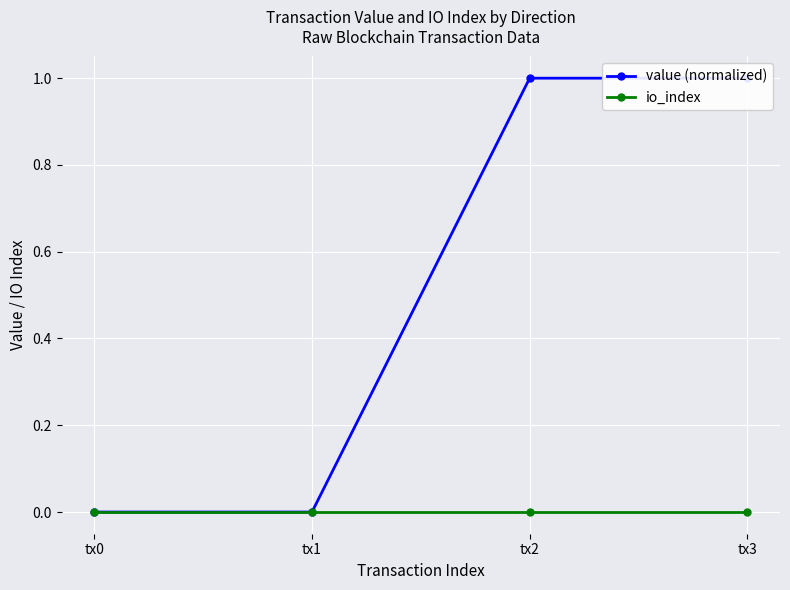

Reading left to right, extract all data points from this chart.

value (normalized): tx0=0	tx1=0	tx2=1	tx3=1
io_index: tx0=0	tx1=0	tx2=0	tx3=0